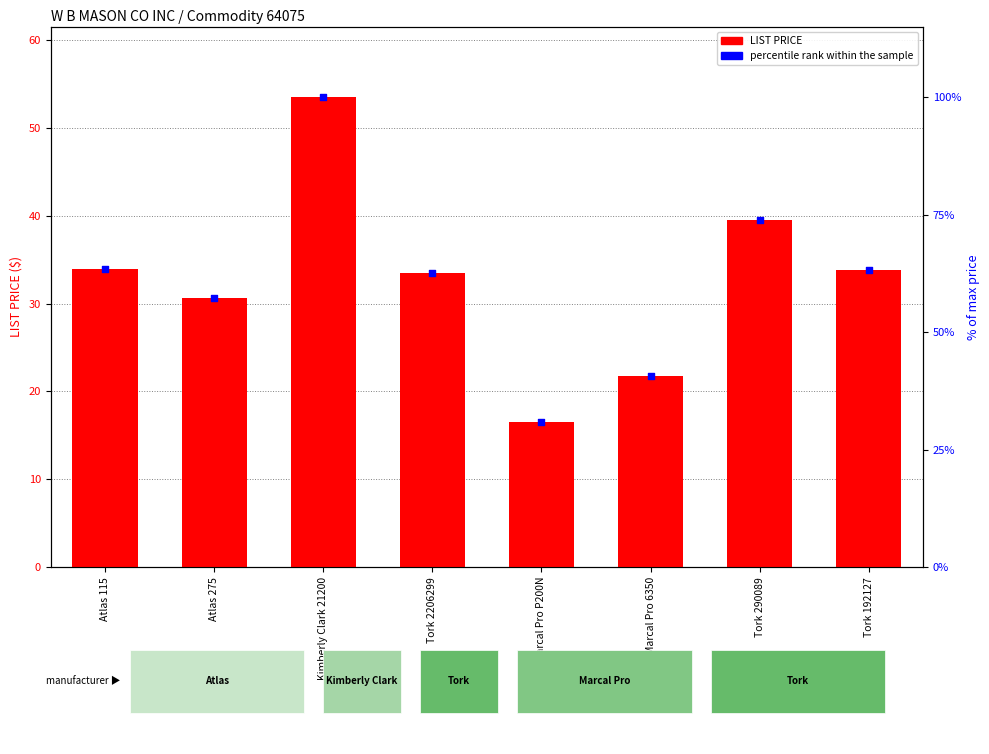

Is the value of LIST PRICE at Marcal Pro P200N greater than the value of percentile rank within the sample at Atlas 115?

No